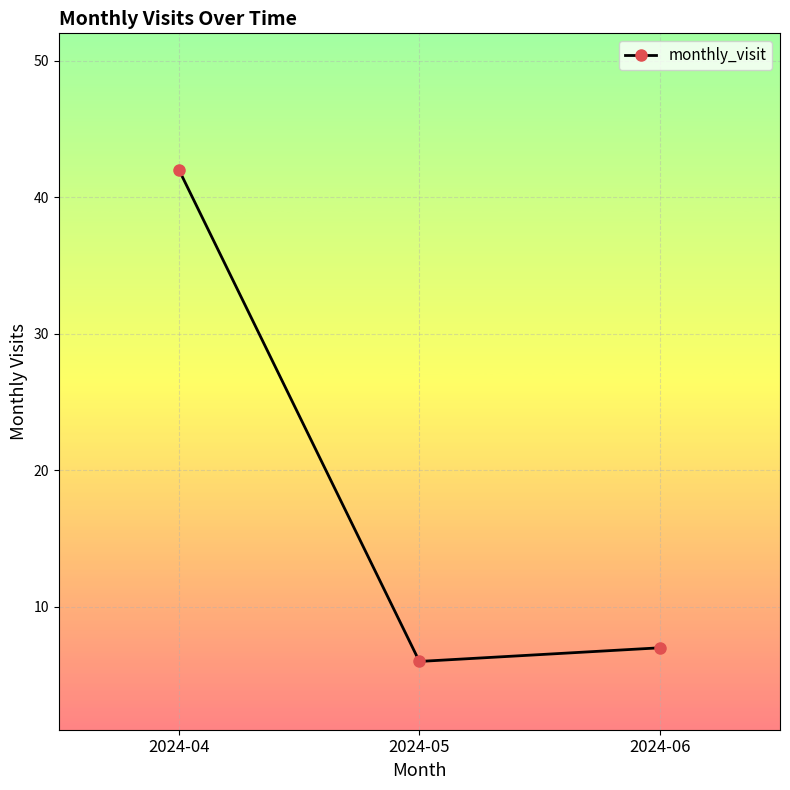

Approximately how many times larger is the value at 2024-04 compared to 2024-06?

6.0